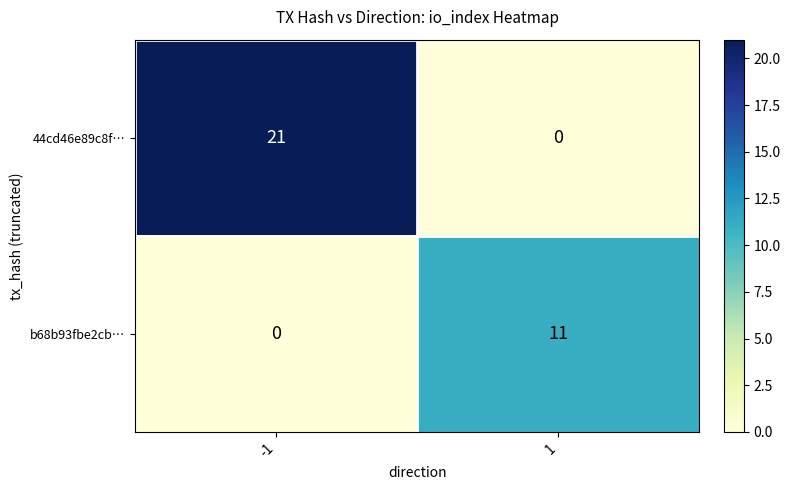

Reading right to left, list all the values displayed in this chart.

44cd46e89c8f…: 0	21
b68b93fbe2cb…: 11	0